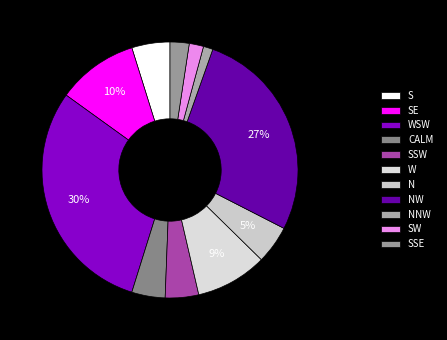

Combined, what portion of the pie is W and NNW?

10.2%